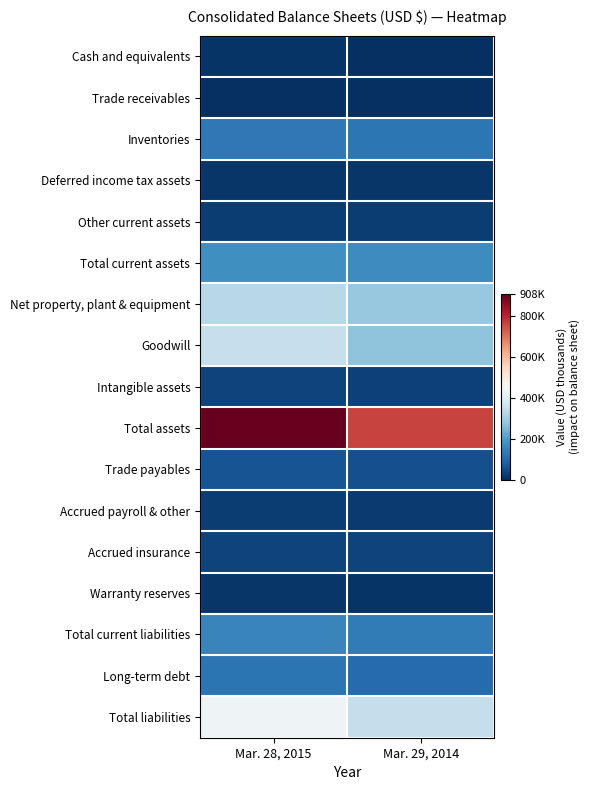

At which category is the sum across all series the highest?

Mar. 28, 2015